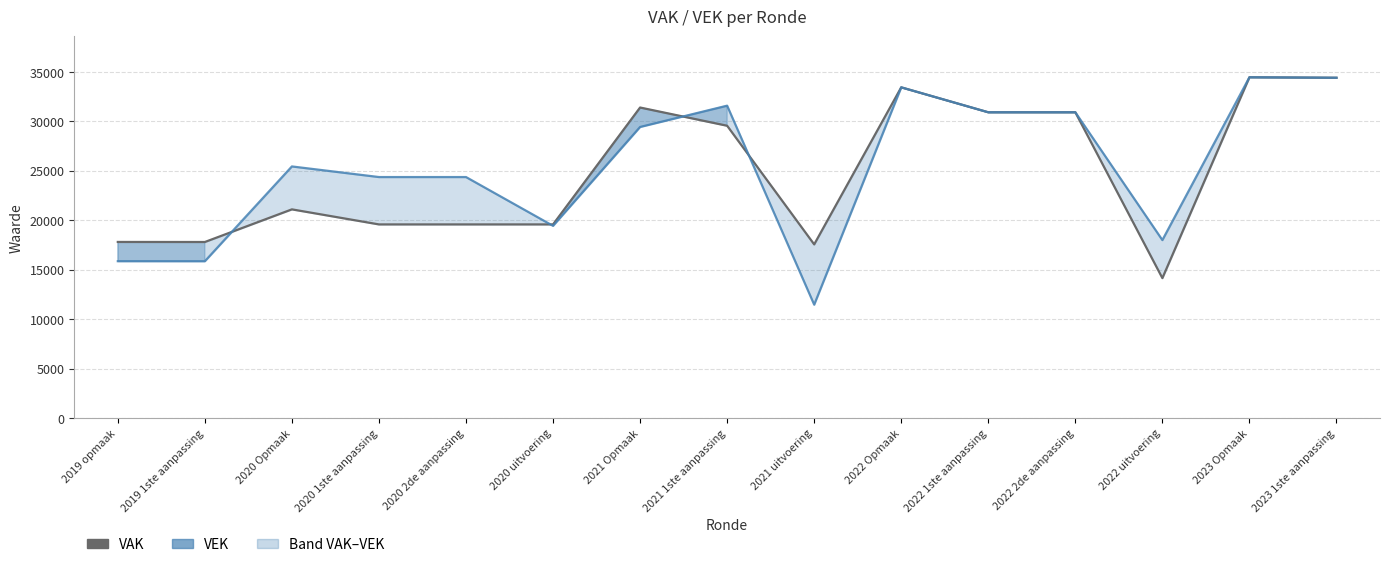

What is the label of the 9th point from the right?

2021 Opmaak